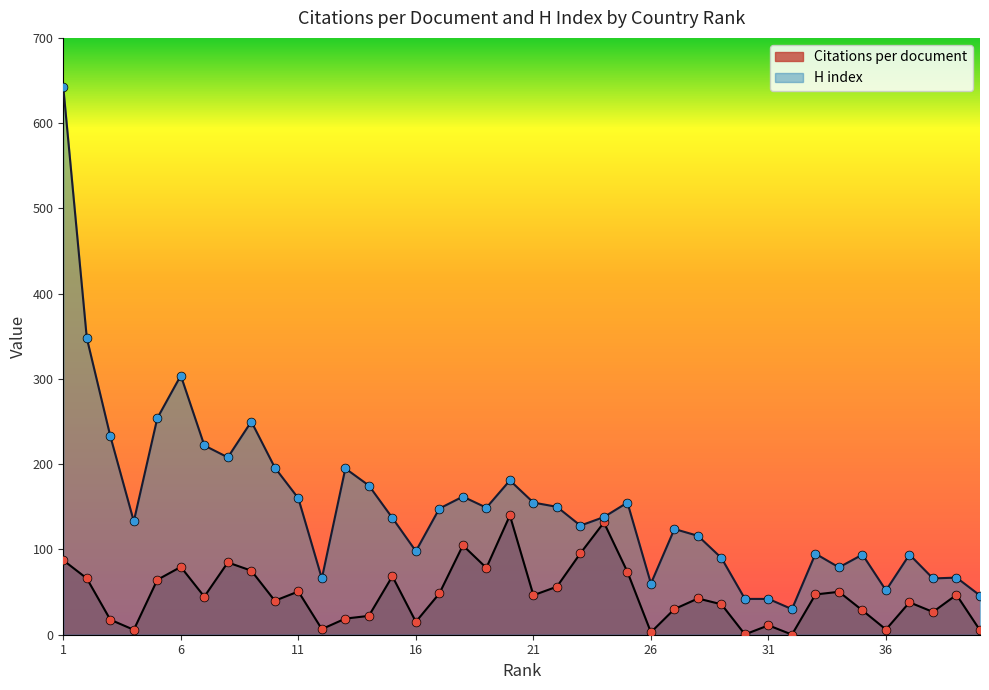

Which series has the largest total across all categories?

H index